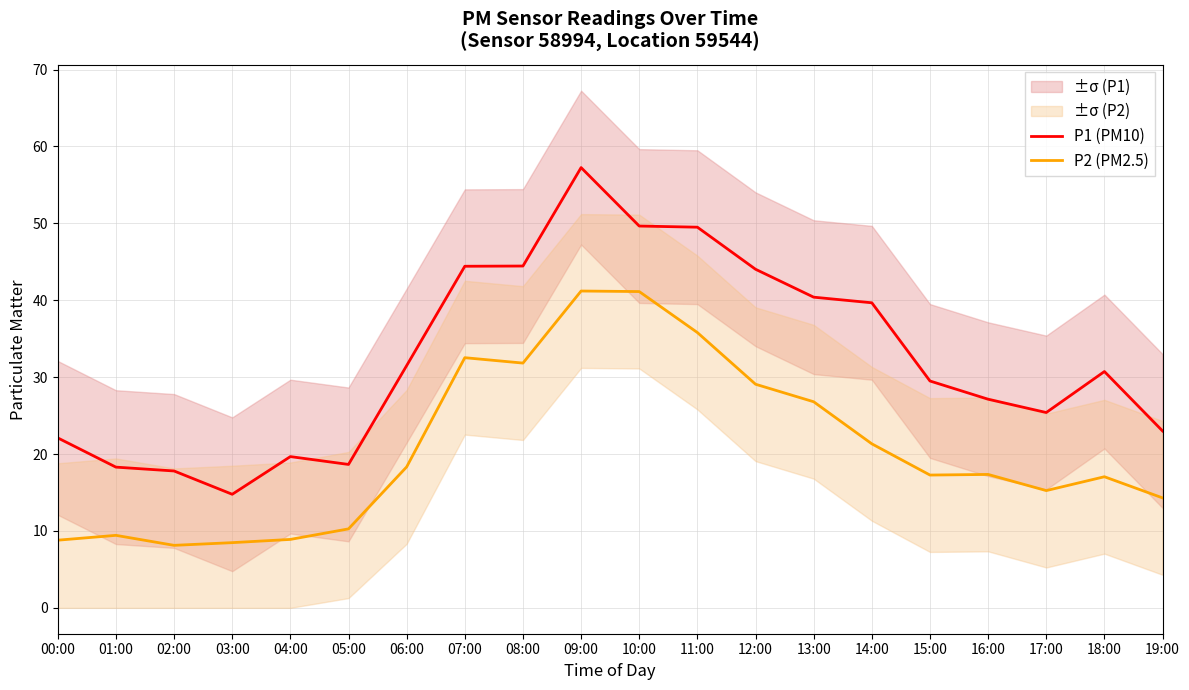

What is the difference between the highest and lowest values at 14:00?

18.3